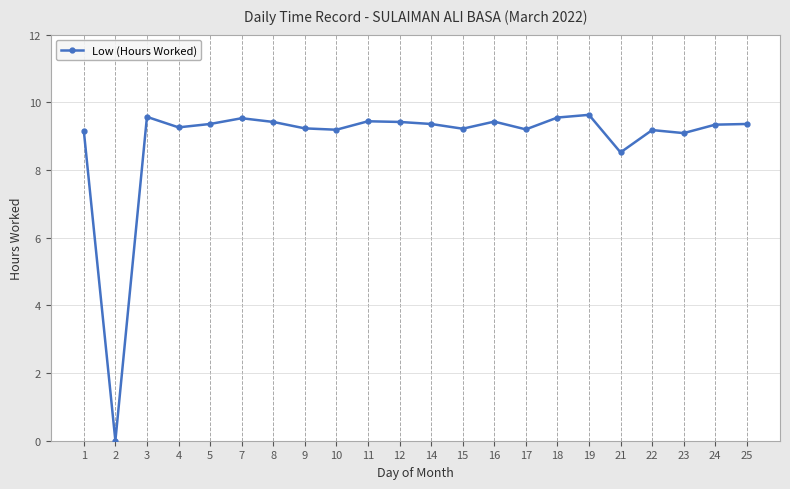

How many values exceed 9?

20